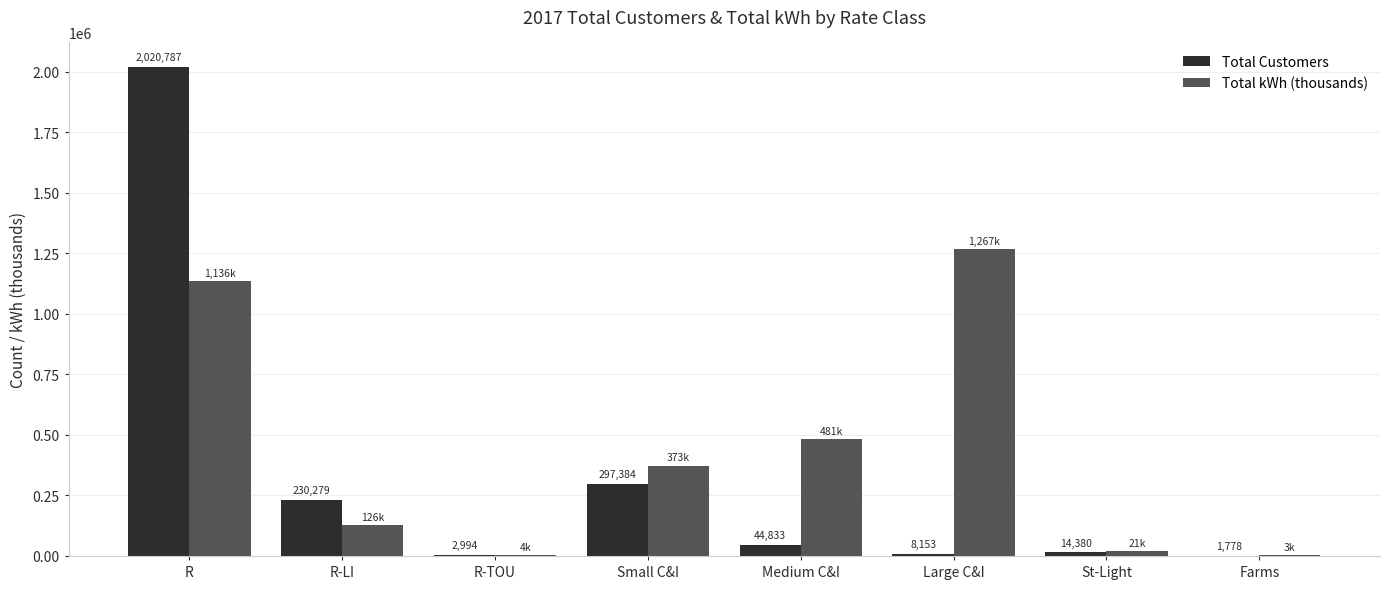

Are the bars horizontal?

No